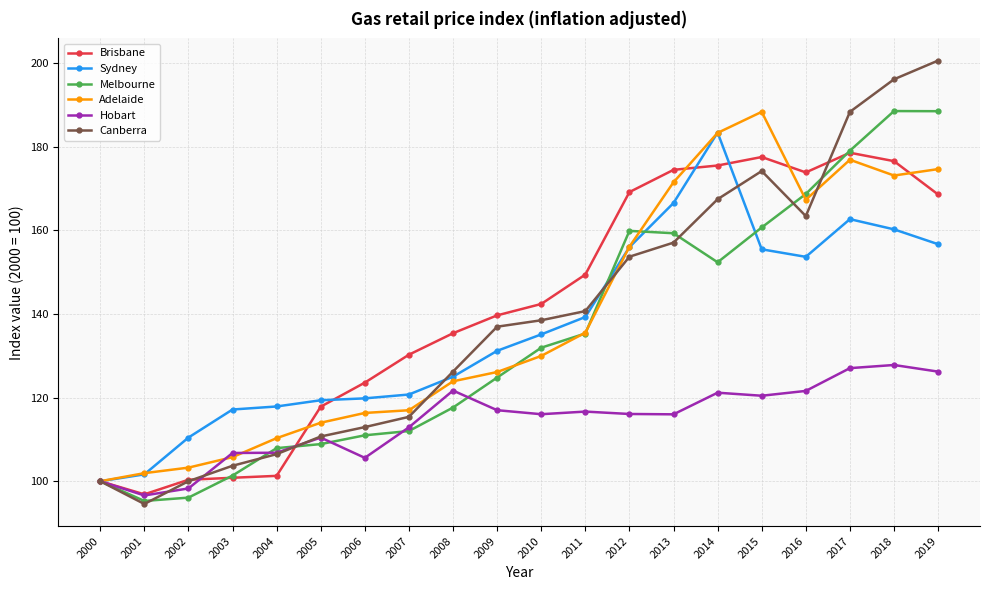

What is the greatest value displayed?

200.6